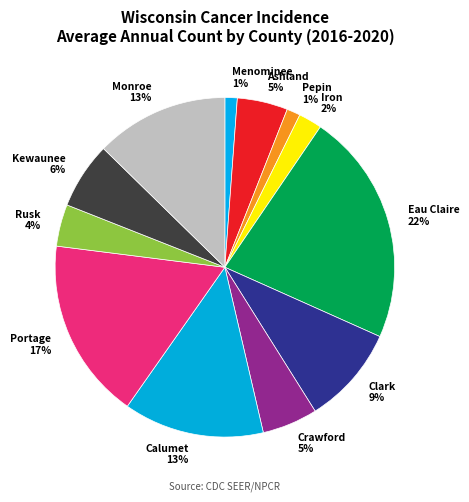

Which has a higher value, Pepin 1% or Eau Claire 22%?

Eau Claire 22%